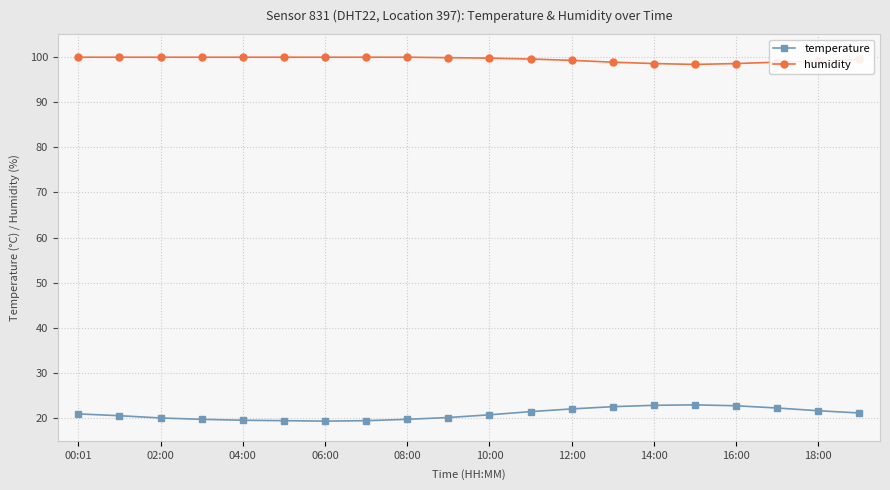

What is the smallest value displayed?

19.4